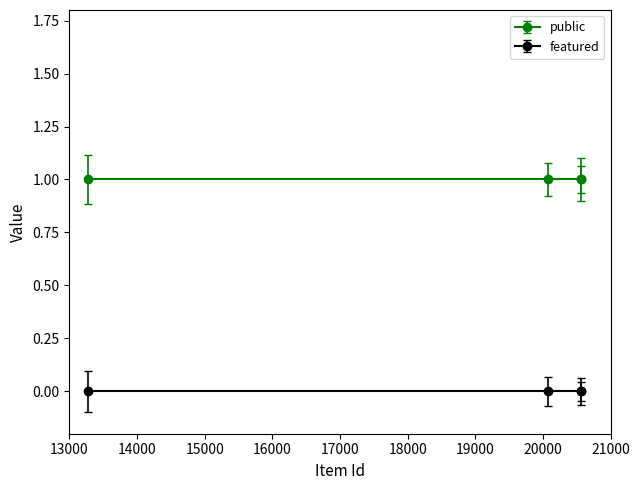

Does the chart have visible grid lines?

No